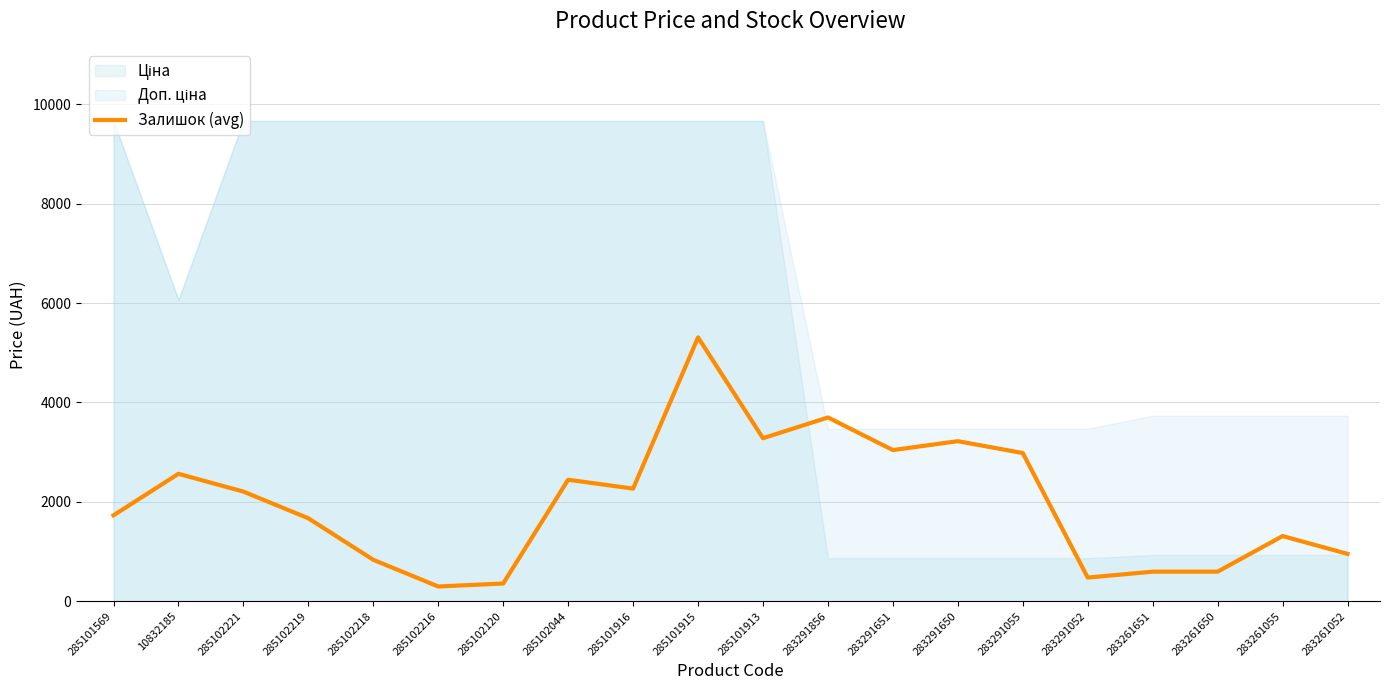

Reading left to right, what are all the values shown in this chart?

285101569=1730.1	10832185=2565.3	285102221=2207.4	285102219=1670.4	285102218=835.2	285102216=298.3	285102120=358.0	285102044=2446.0	285101916=2267.0	285101915=5309.6	285101913=3281.2	283291856=3698.8	283291651=3042.6	283291650=3221.6	283291055=2982.9	283291052=477.3	283261651=596.6	283261650=596.6	283261055=1312.5	283261052=954.5